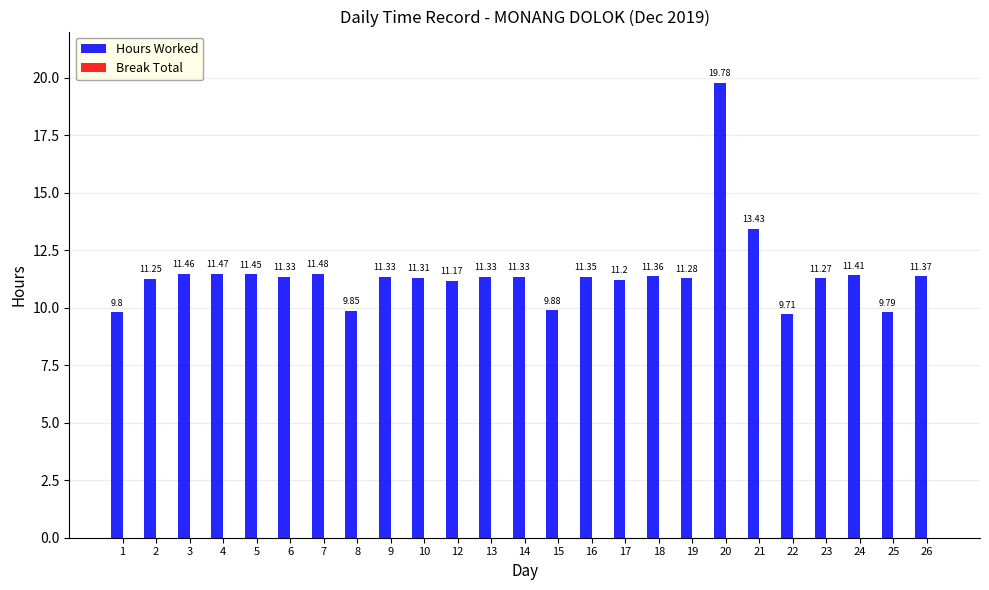

Approximately how many times larger is the value at 24 compared to 6?

1.0